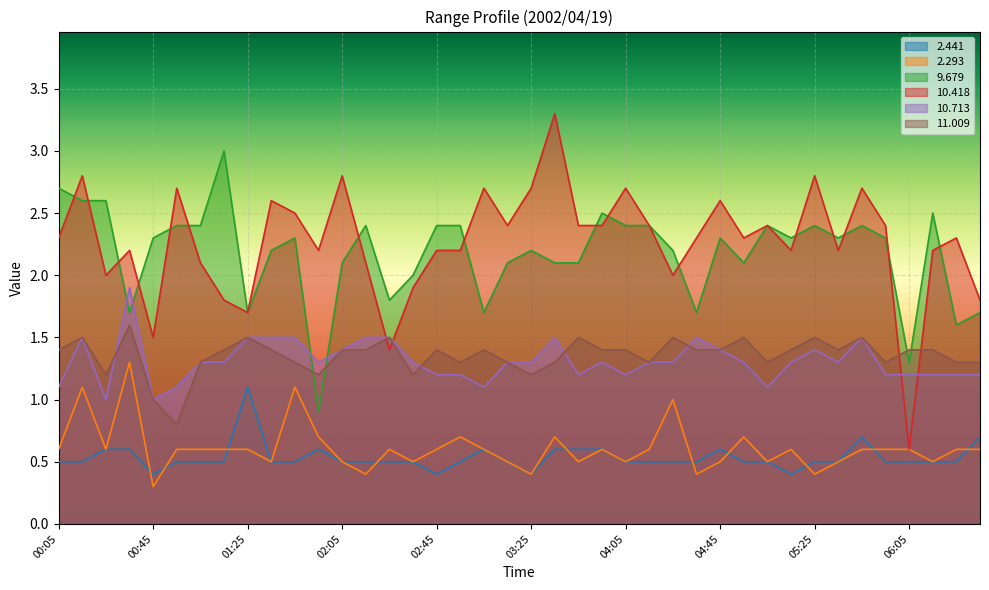

How many interior local peaks does the   9.679 series have?

10